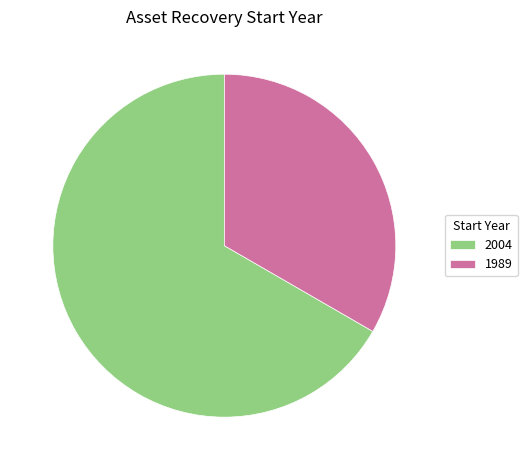

Does any single category account for the majority?

Yes